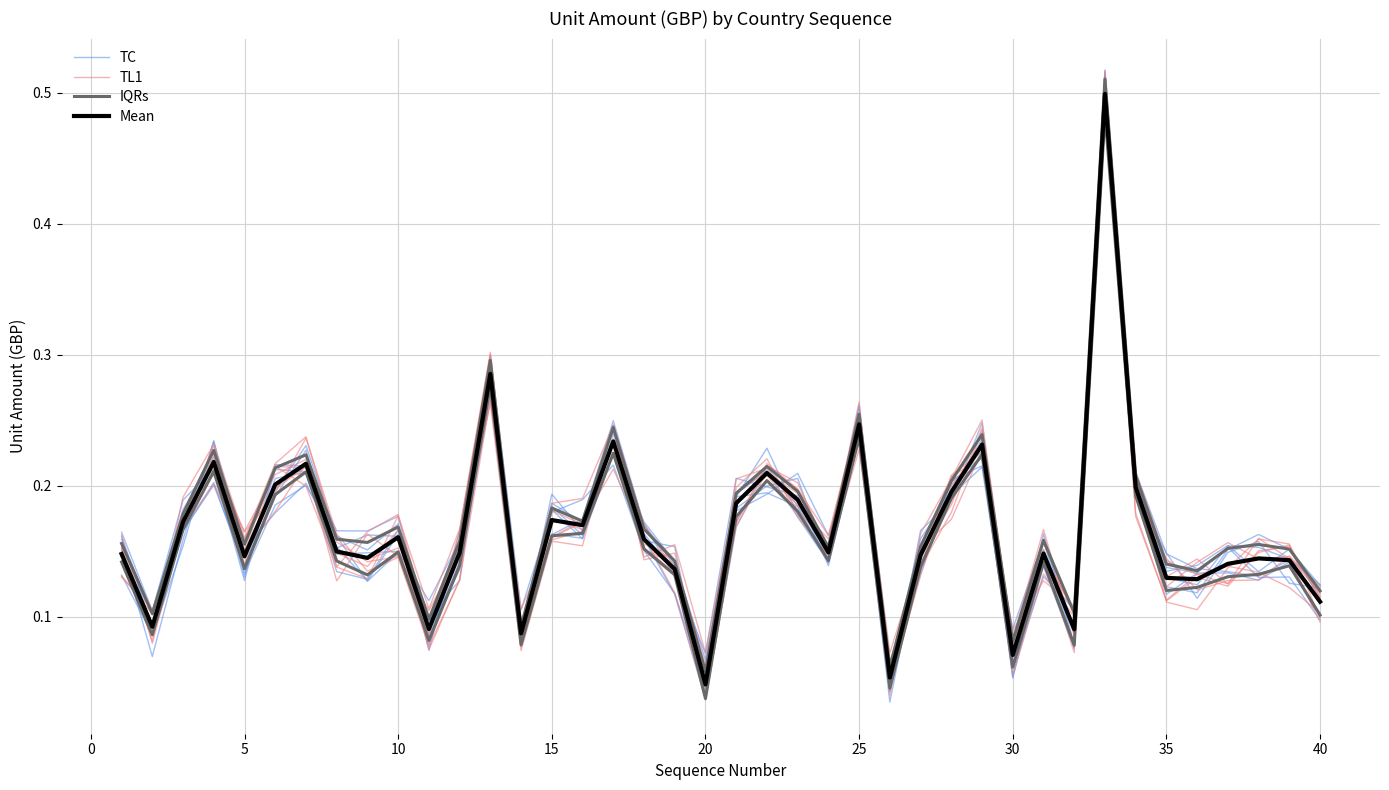

Count the number of categories in the chart.

40